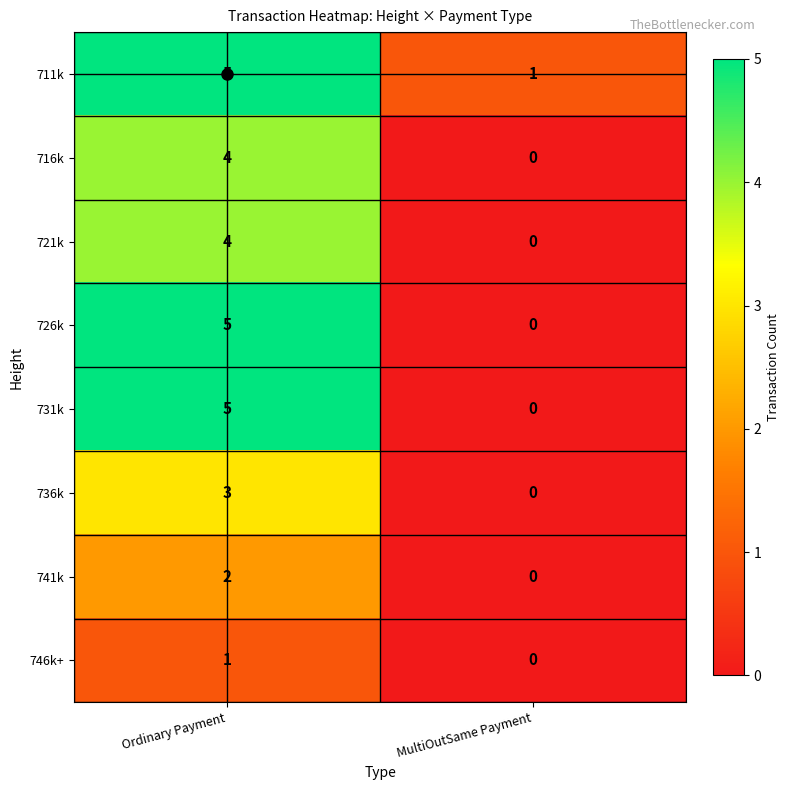

What is the spread (max minus min) of values at Ordinary Payment?

4